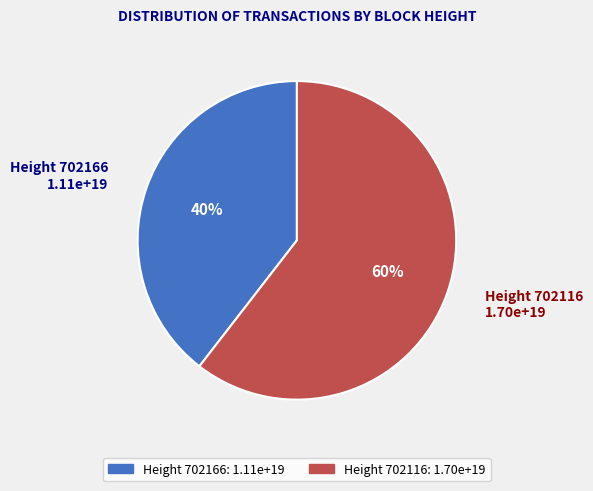

Is there any slice that represents more than half of the pie?

Yes